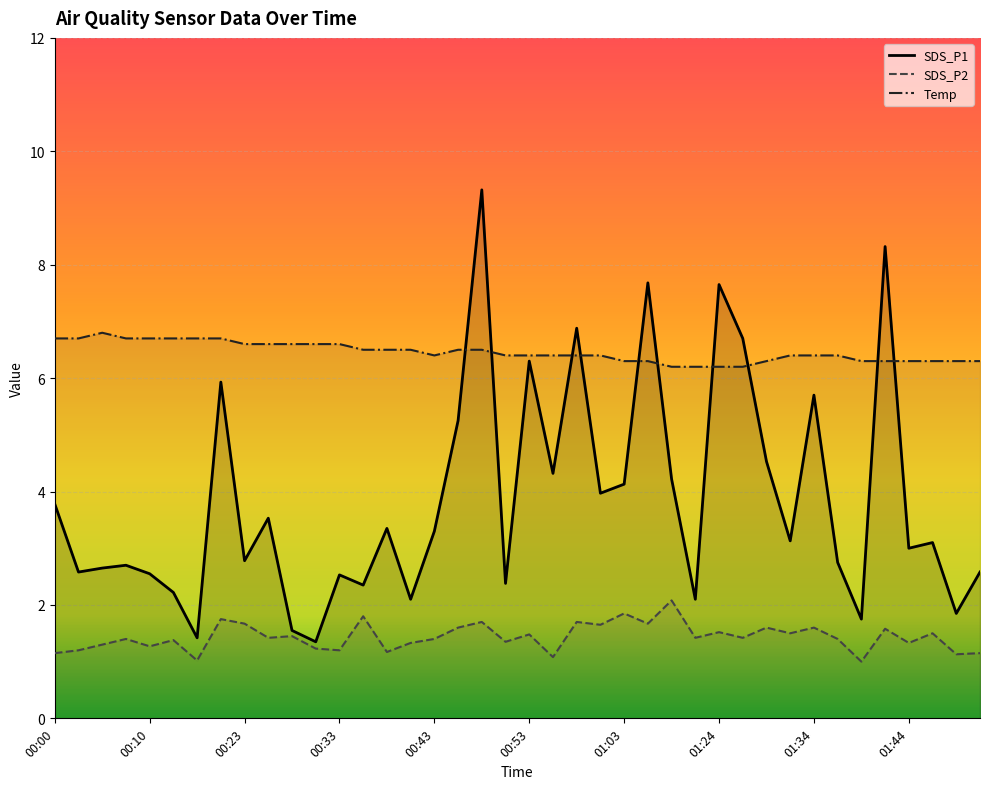

Which series has the largest range (max minus min)?

SDS_P1